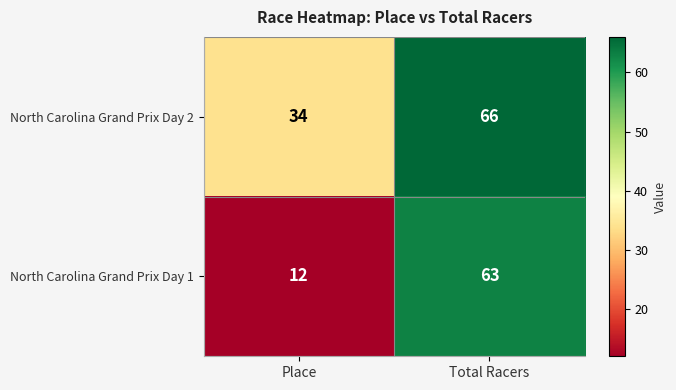

At which category does the chart reach its minimum across all series?

Place